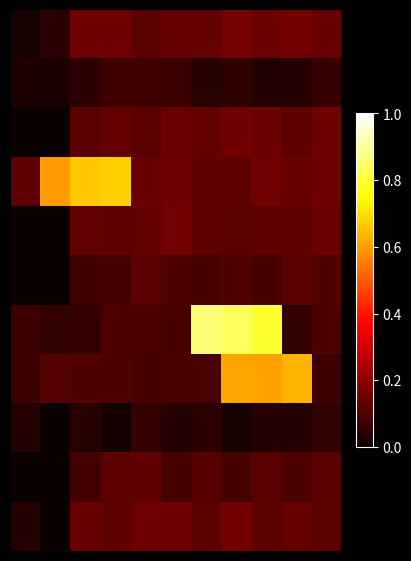

How many series are shown in this chart?

11